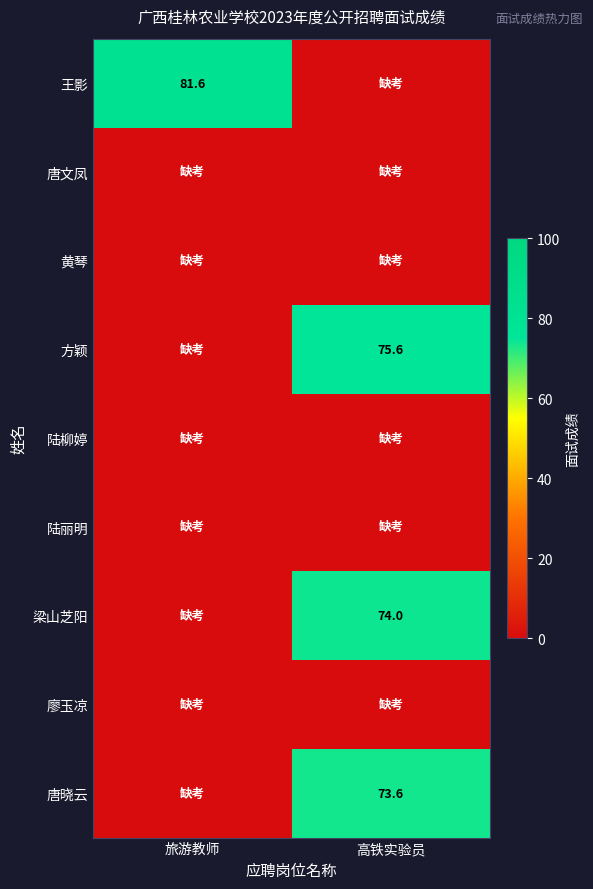

True or false: 梁山芝阳 has a value of 20.3 at 高铁实验员.

False